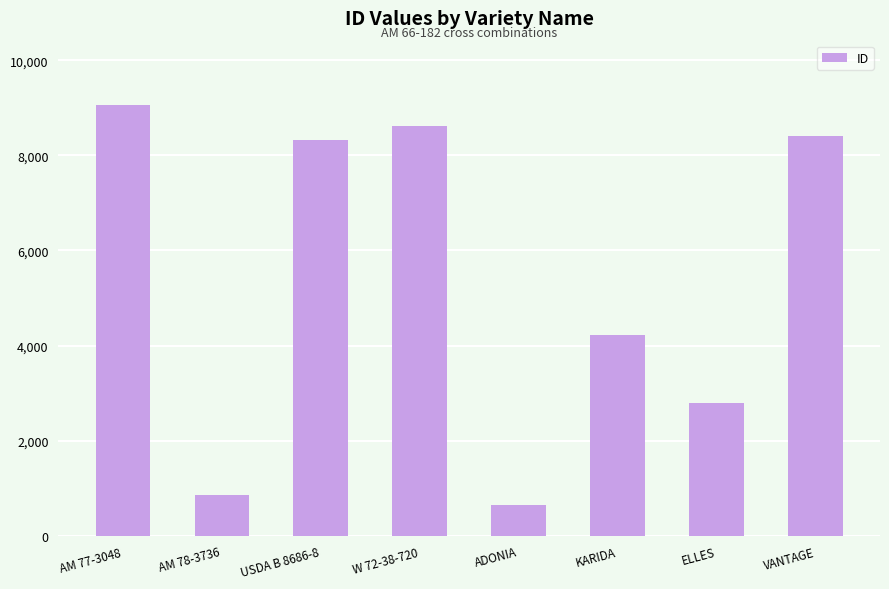

Which has a higher value, USDA B 8686-8 or AM 77-3048?

AM 77-3048